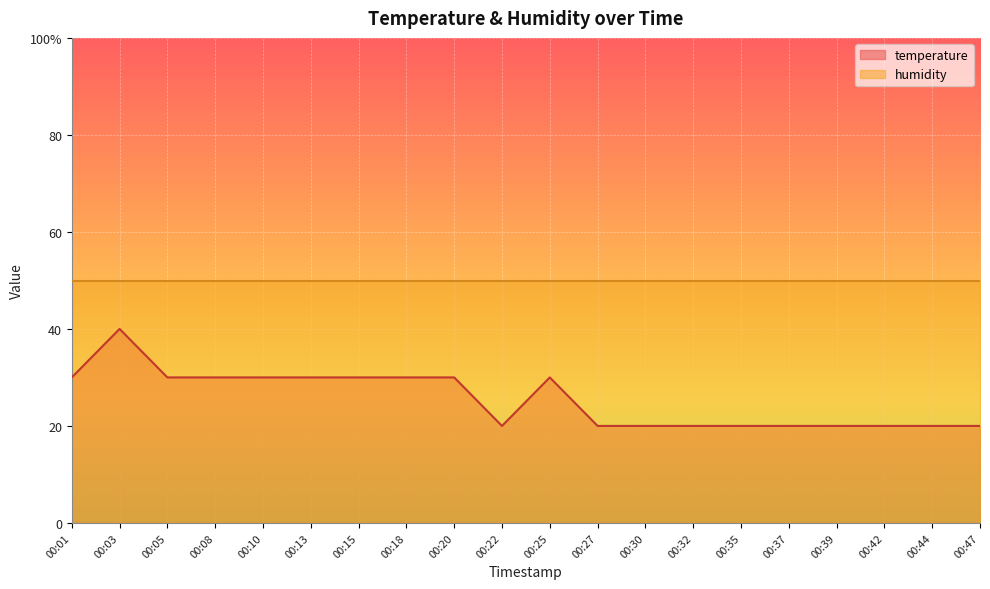

What is the sum of all values?

510.0